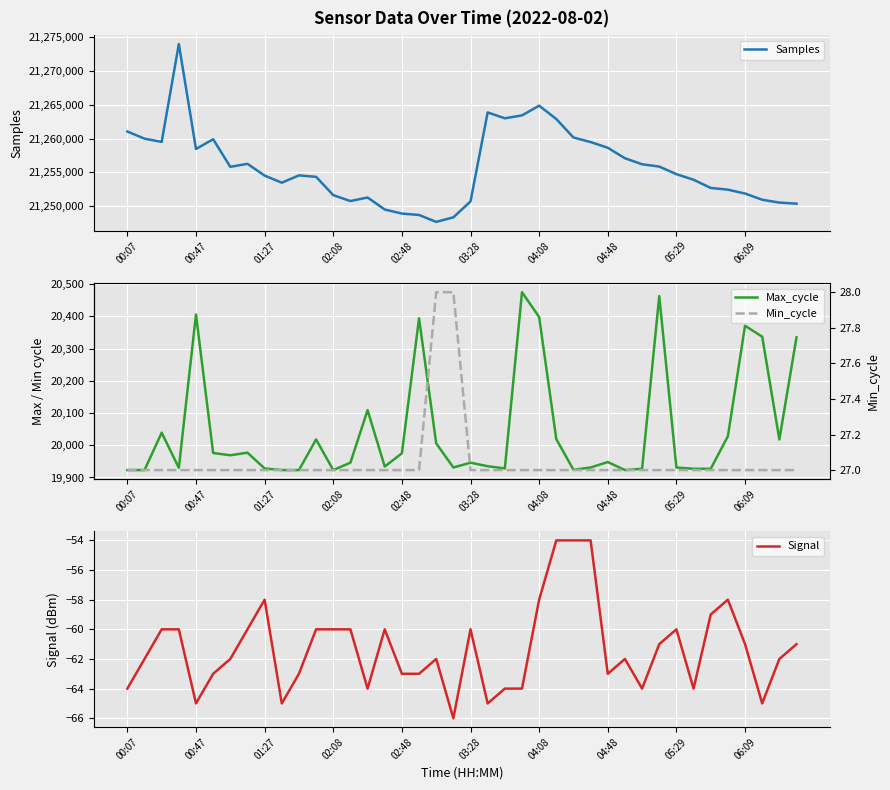

How many data points in Samples are less than 21254740?

20